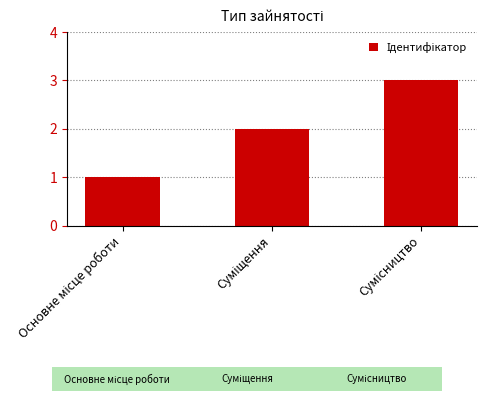

What is the sum of all values?

6